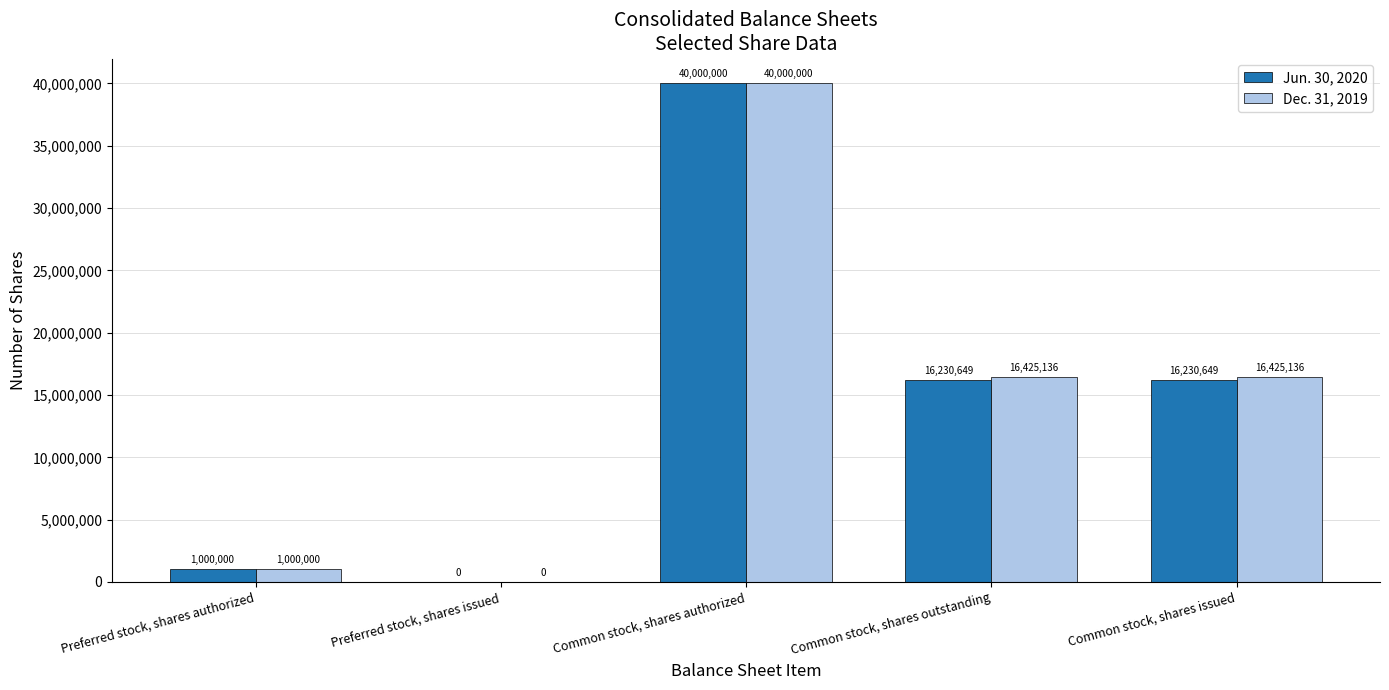

Reading right to left, transcribe all the data shown in this chart.

Jun. 30, 2020: 16230649	16230649	40000000	0	1000000
Dec. 31, 2019: 16425136	16425136	40000000	0	1000000